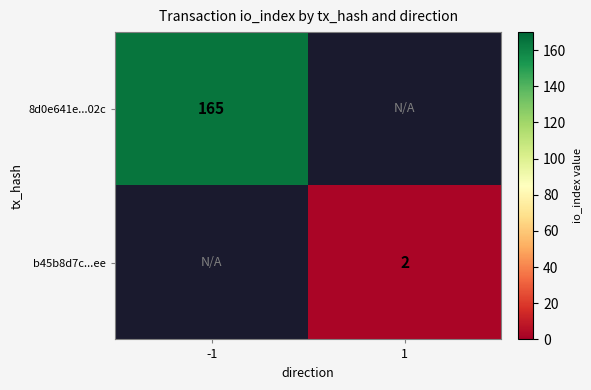

Which category has the highest value across all series?

-1